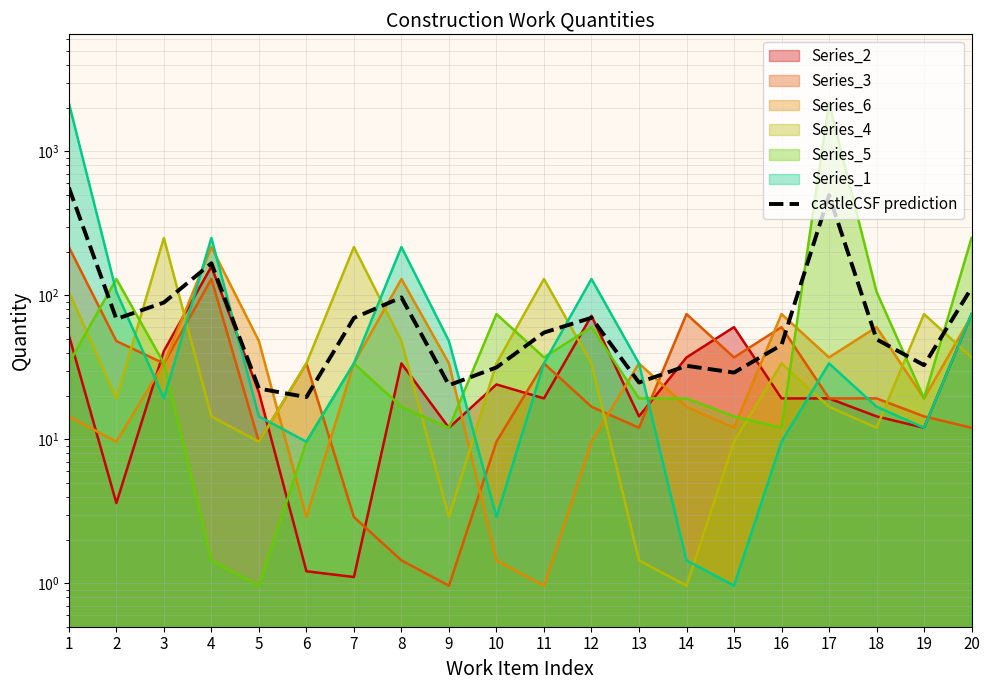

Reading left to right, list all the values displayed in this chart.

560.9	68.6	89.2	167.1	22.5	19.7	69.7	96.8	23.8	31.6	55.2	69.9	24.8	32.4	29.1	45.3	496.5	49.5	32.7	112.6